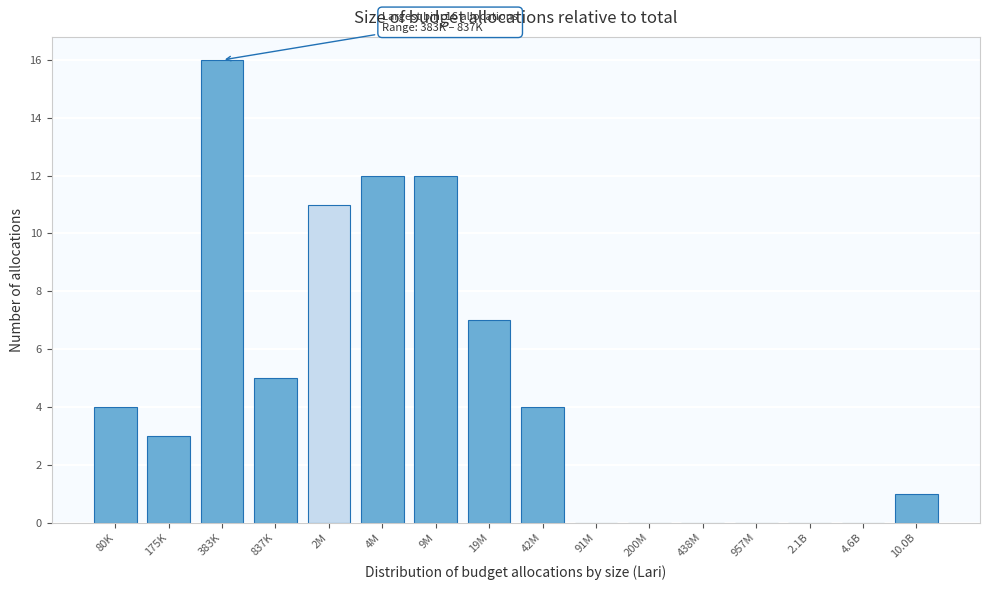

Reading left to right, list all the values displayed in this chart.

80K=4	175K=3	383K=16	837K=5	2M=11	4M=12	9M=12	19M=7	42M=4	91M=0	200M=0	438M=0	957M=0	2.1B=0	4.6B=0	10.0B=1